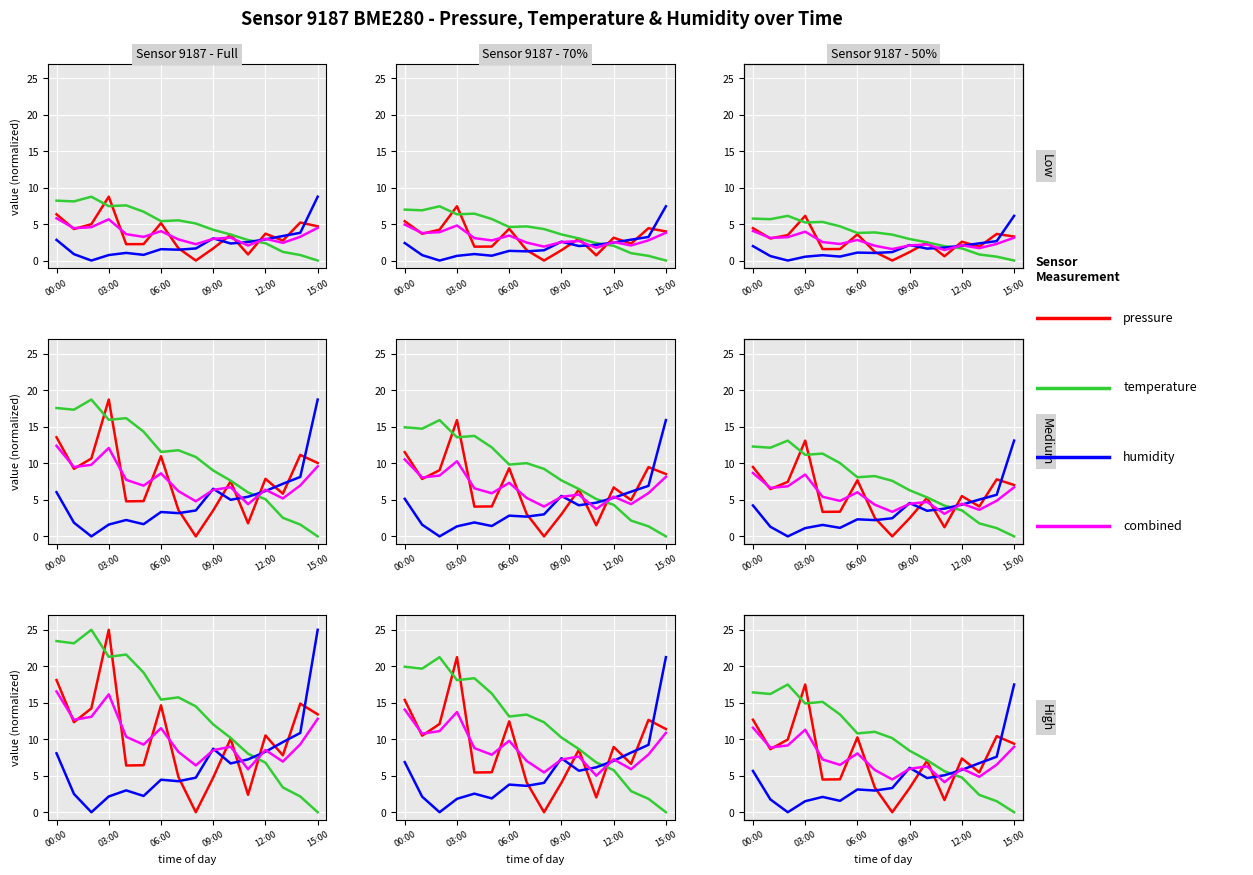

True or false: pressure and humidity cross at least once.

True